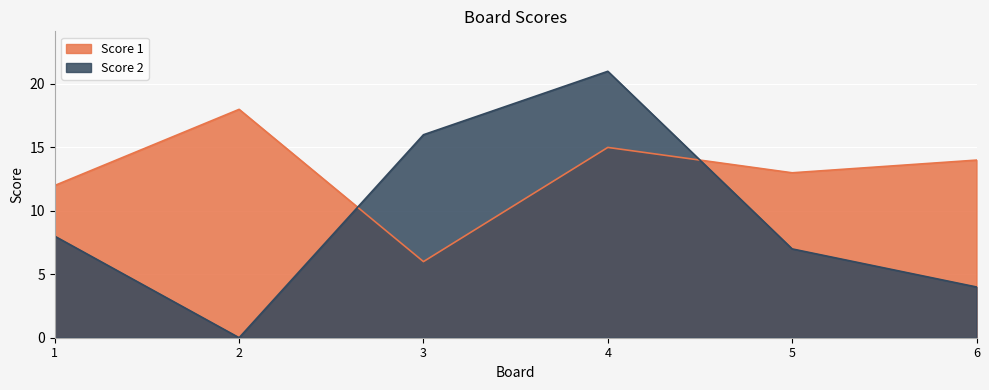

What is the difference between the maximum and minimum values in the Score 2 series?

21